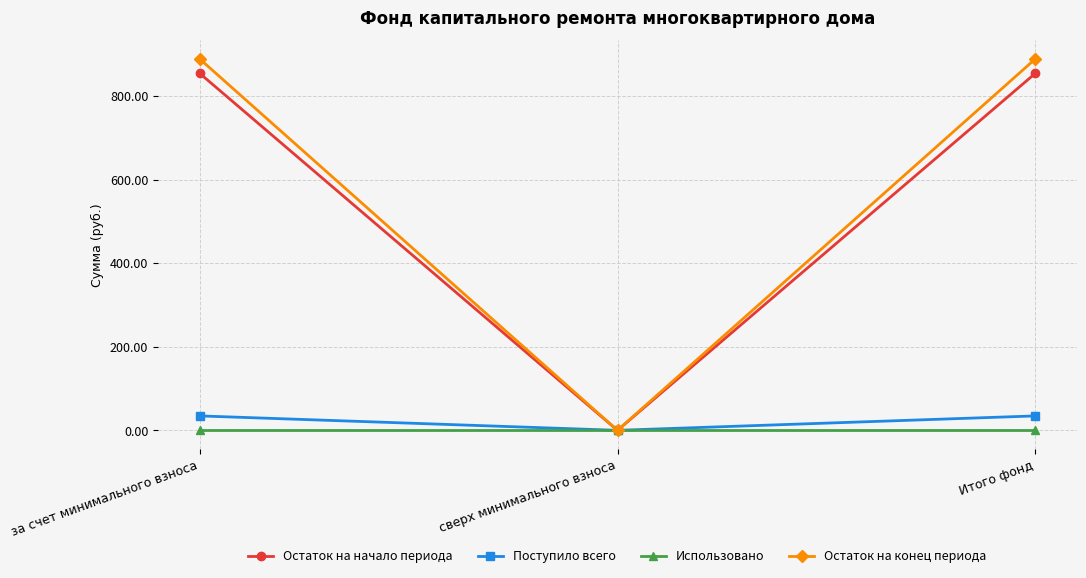

What is the label of the 3rd point from the right?

за счет минимального взноса